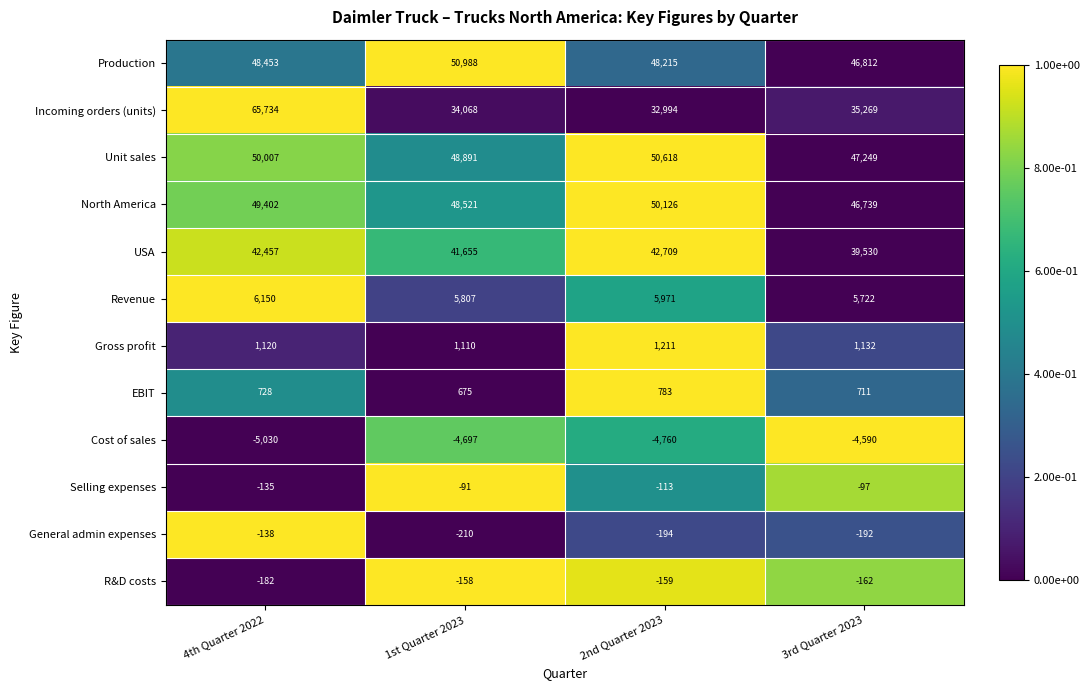

The value of R&D costs at 3rd Quarter 2023 is -38. True or false?

False